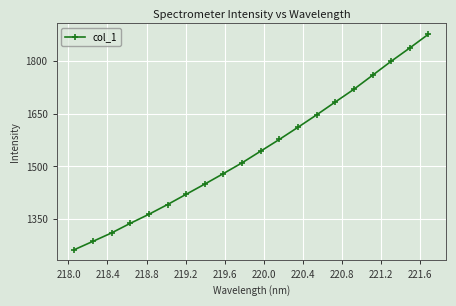

What is the value of the 17th point from the left?

1759.2